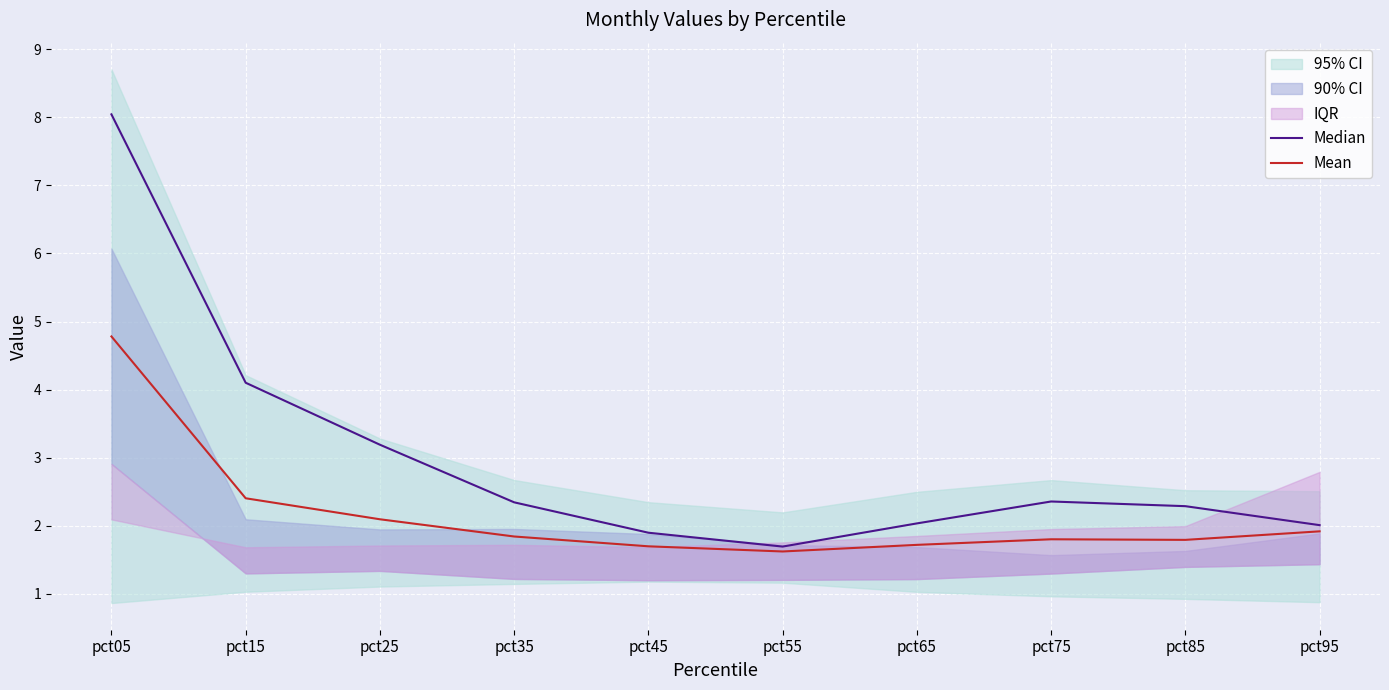

True or false: Median and Mean cross at least once.

False